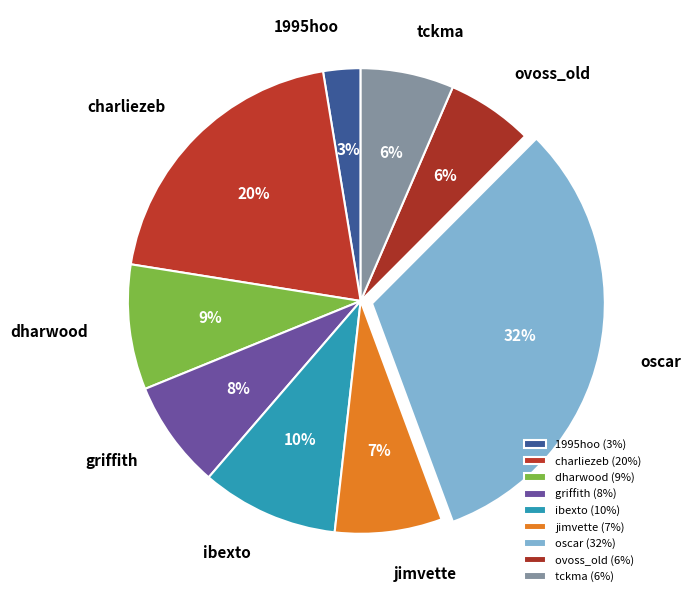

Which category has the biggest portion of the pie?

oscar